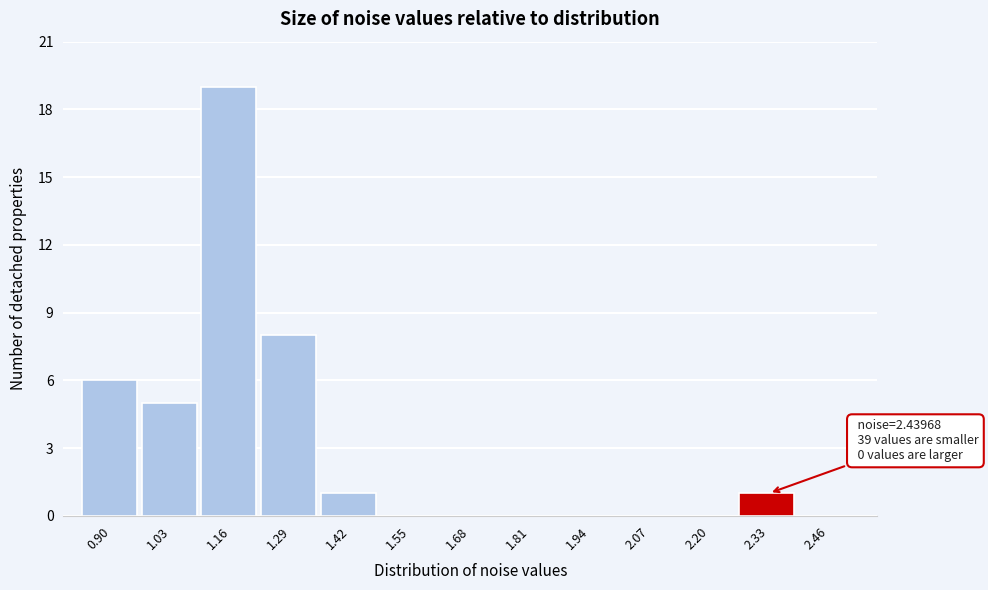

Reading left to right, transcribe all the data shown in this chart.

0.90=6	1.03=5	1.16=19	1.29=8	1.42=1	1.55=0	1.68=0	1.81=0	1.94=0	2.07=0	2.20=0	2.33=1	2.46=0